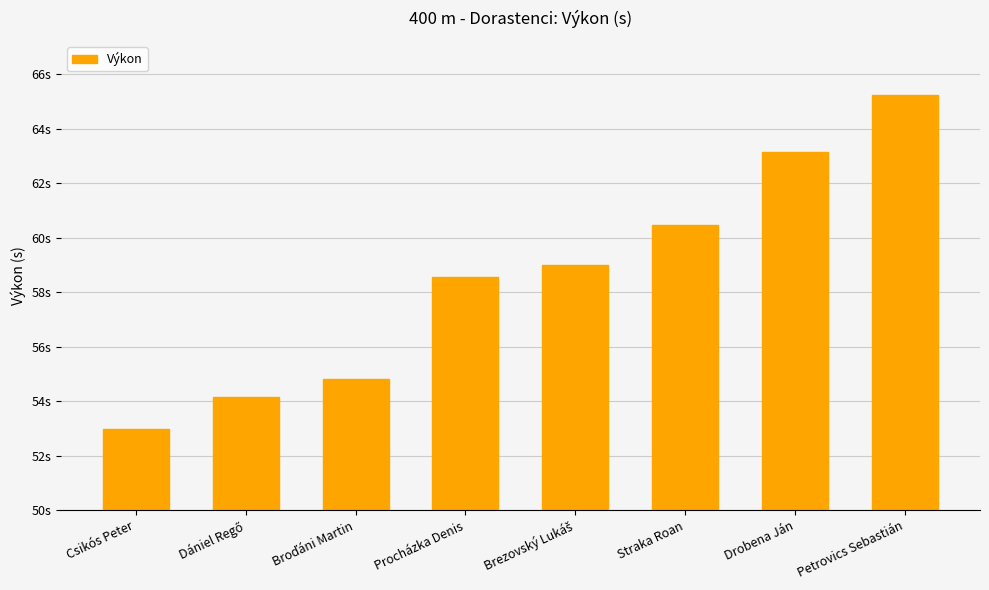

Are the bars horizontal?

No